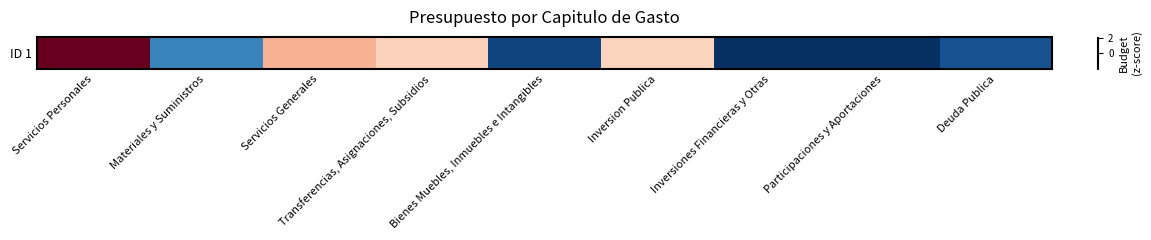

What is the smallest value displayed?

-0.9